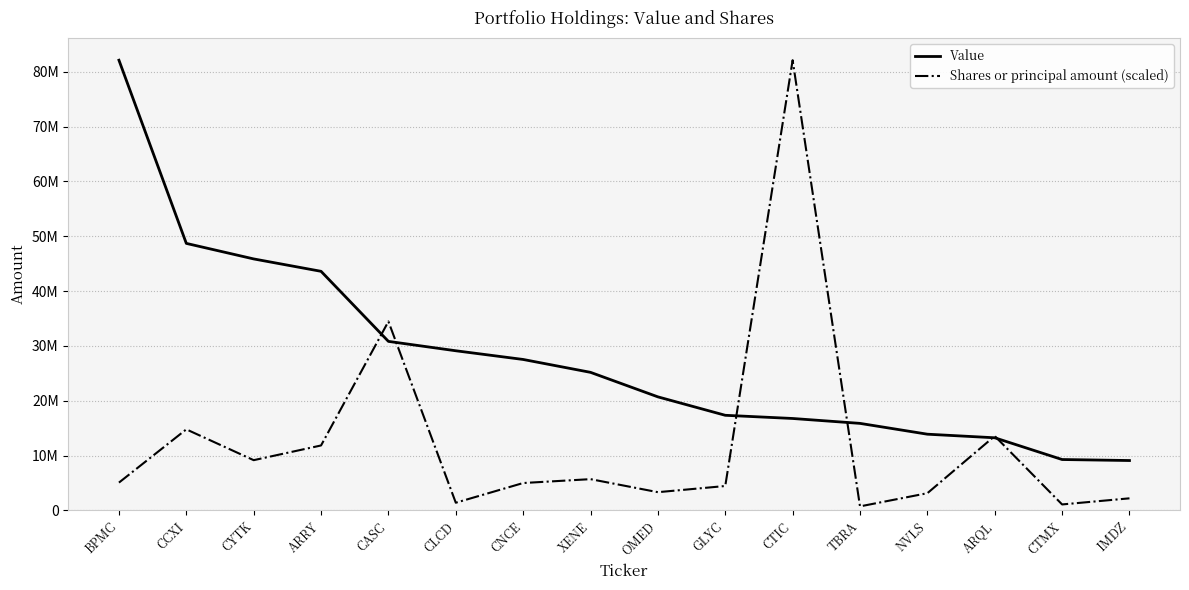

Does the chart display data point markers on the line(s)?

No